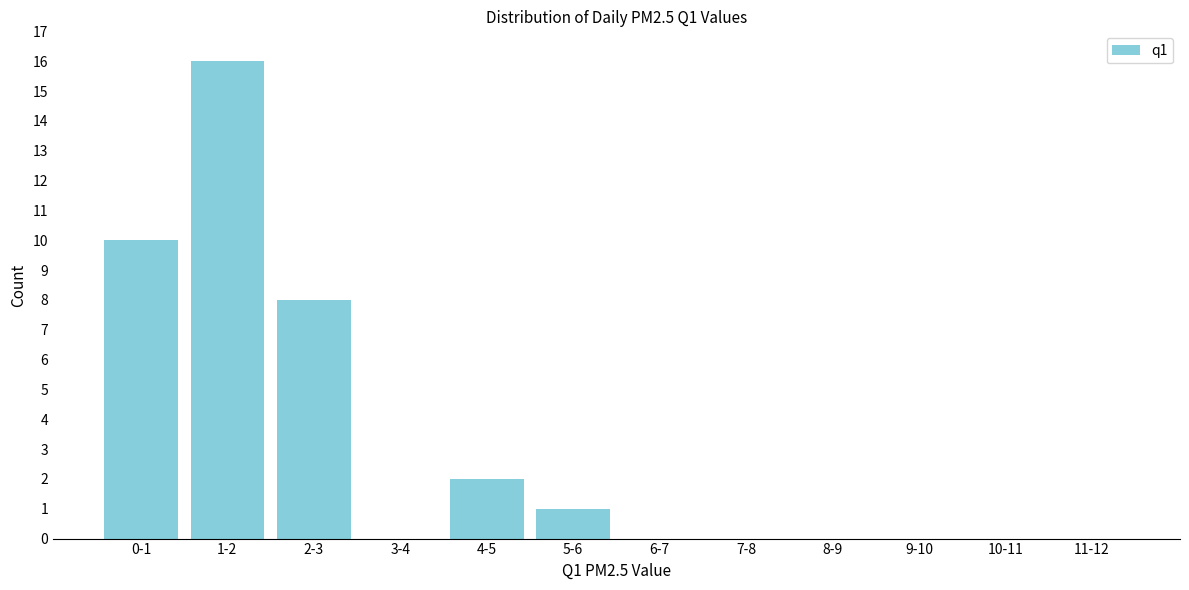

Reading left to right, transcribe all the data shown in this chart.

0-1=10	1-2=16	2-3=8	3-4=0	4-5=2	5-6=1	6-7=0	7-8=0	8-9=0	9-10=0	10-11=0	11-12=0